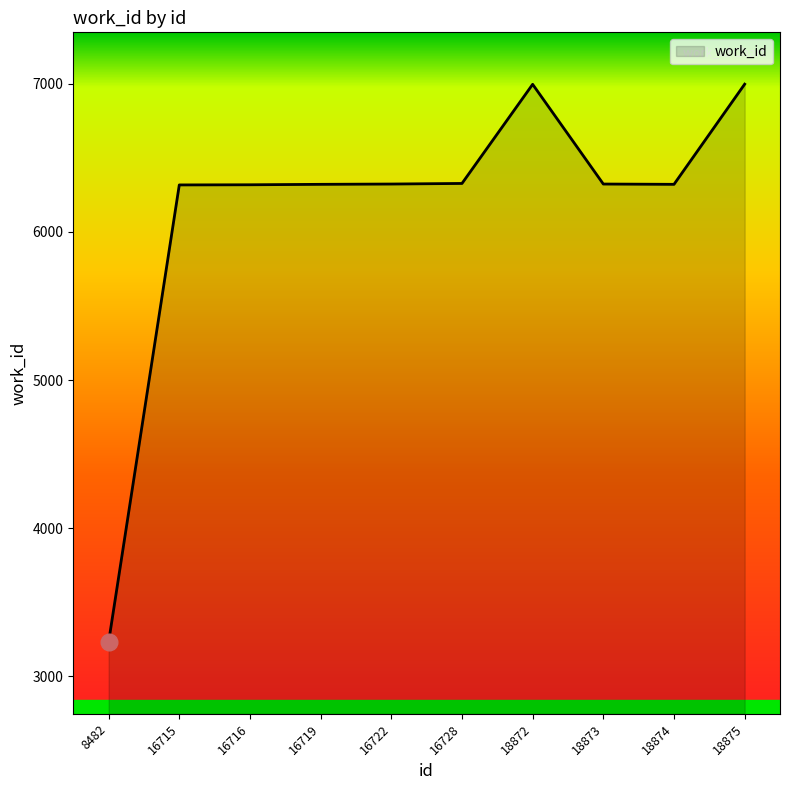

Approximately how many times larger is the value at 18874 compared to 8482?

2.0